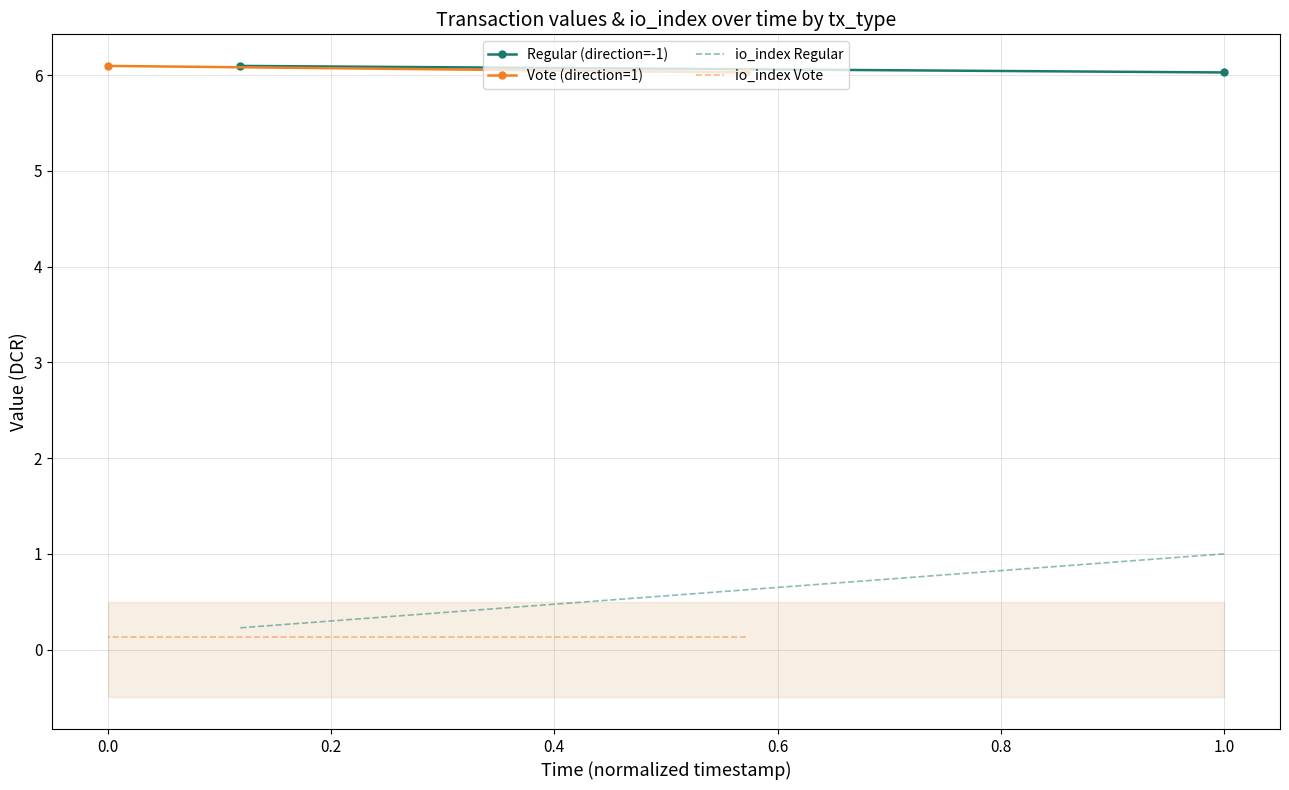

What is the average value of the io_index Vote series?

0.1